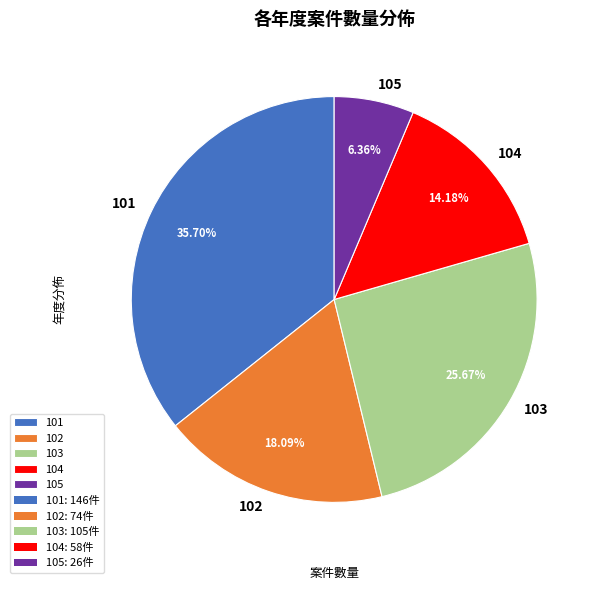

To the nearest percent, what is the difference between the 105 and 101 slice percentages?

29%